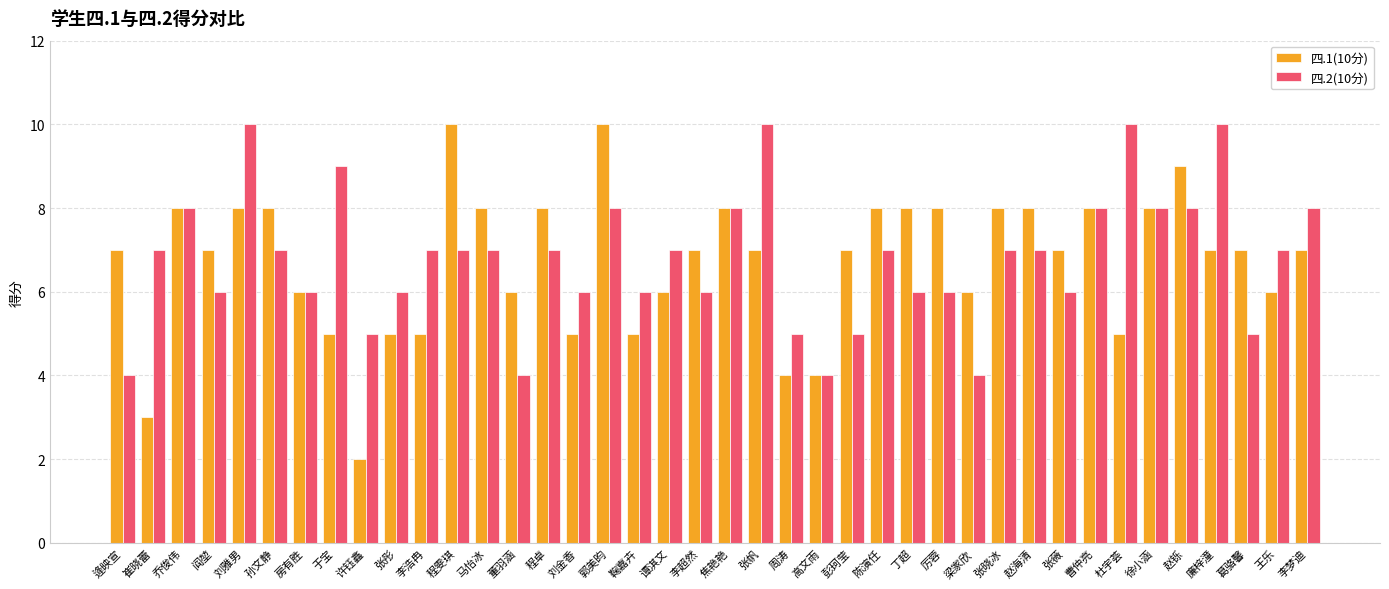

Rank the series at 李梦迪 from highest to lowest value.

四.2(10分), 四.1(10分)